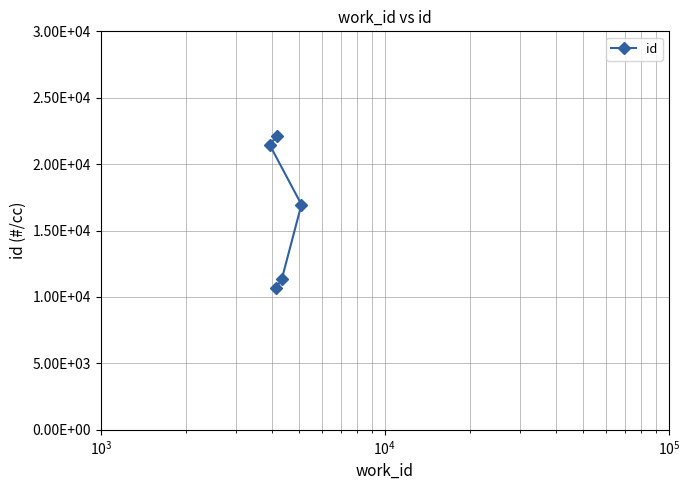

How many values exceed 16960?

2